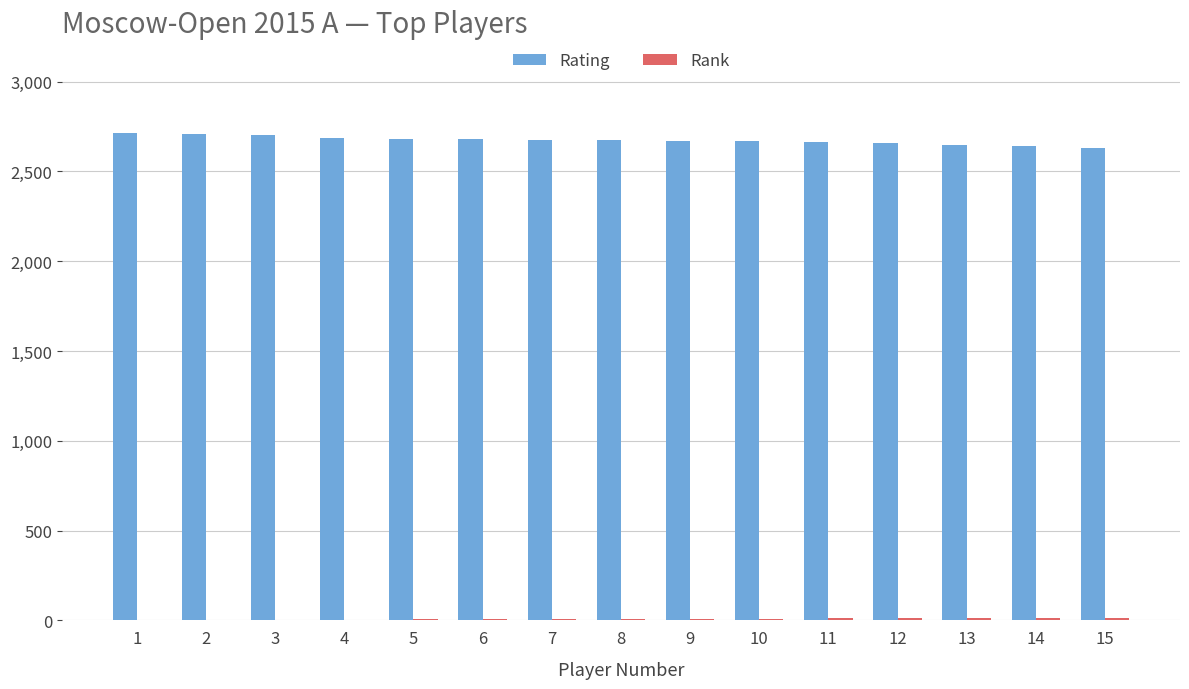

Count the number of categories in the chart.

15